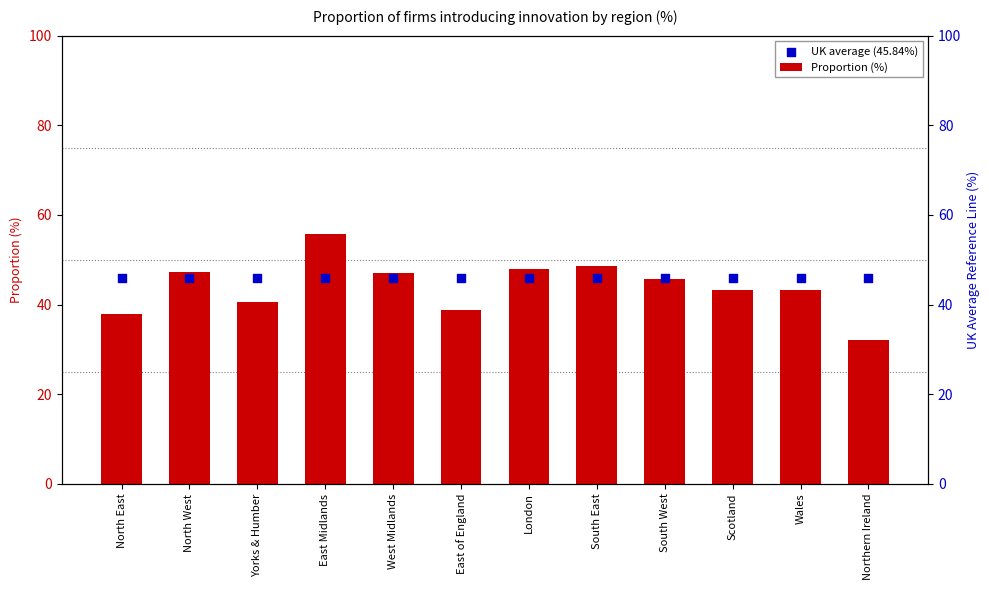

Is the value of UK average (45.84%) at Northern Ireland greater than the value of Proportion (%) at Northern Ireland?

Yes